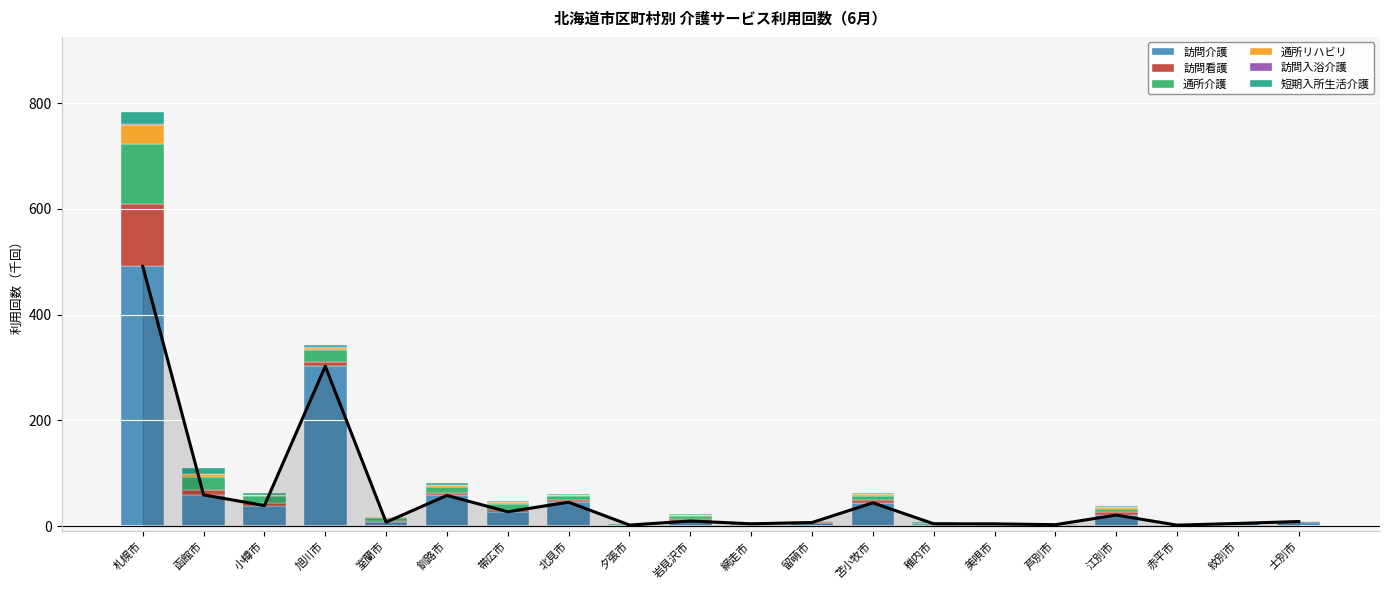

The value of 通所リハビリ at 紋別市 is 0.3. True or false?

False